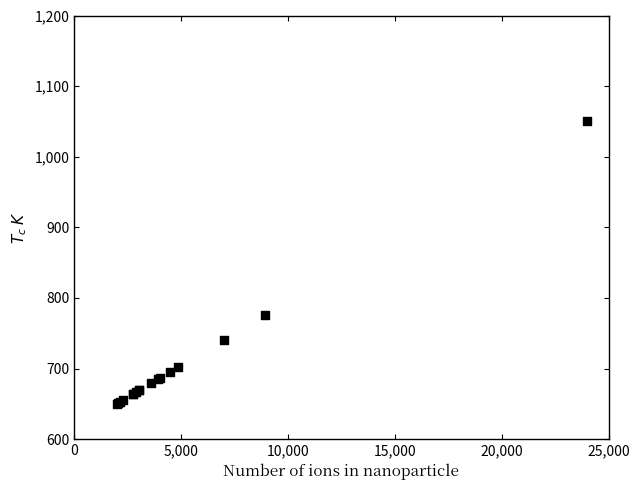

What Y value in the scatter plot is closest to 850?

776.0